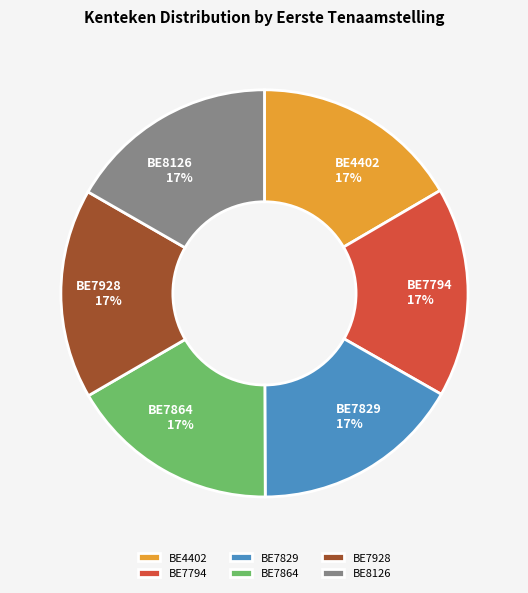

To the nearest percent, what portion does BE7928 represent?

17%